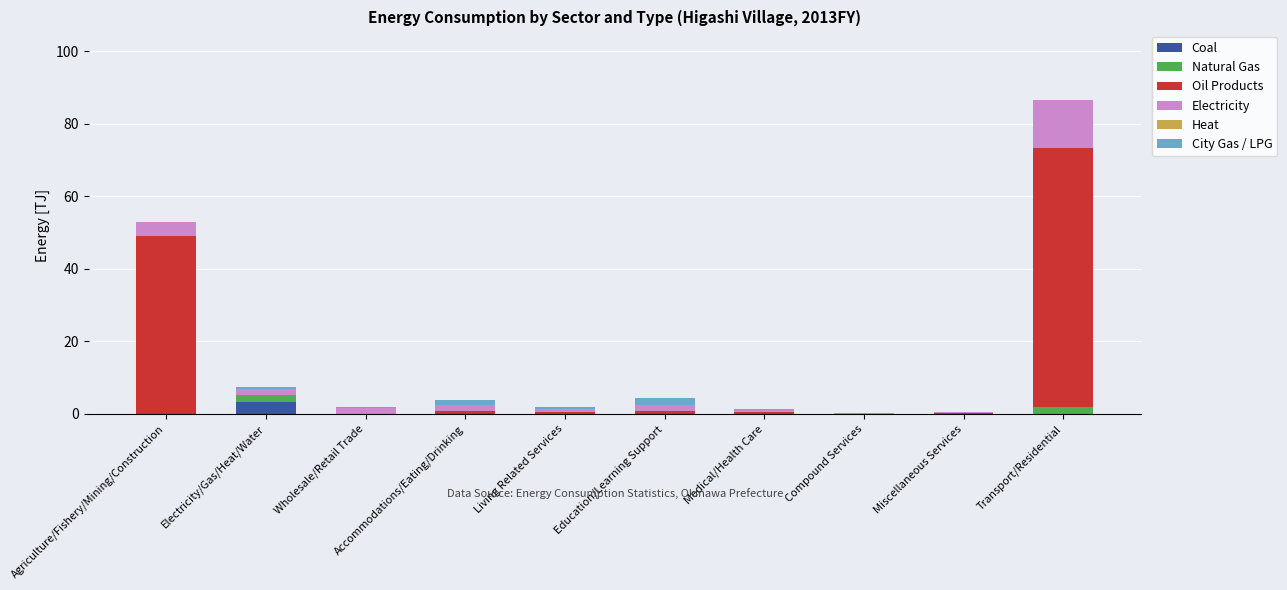

What is the maximum value for Coal?

3.3